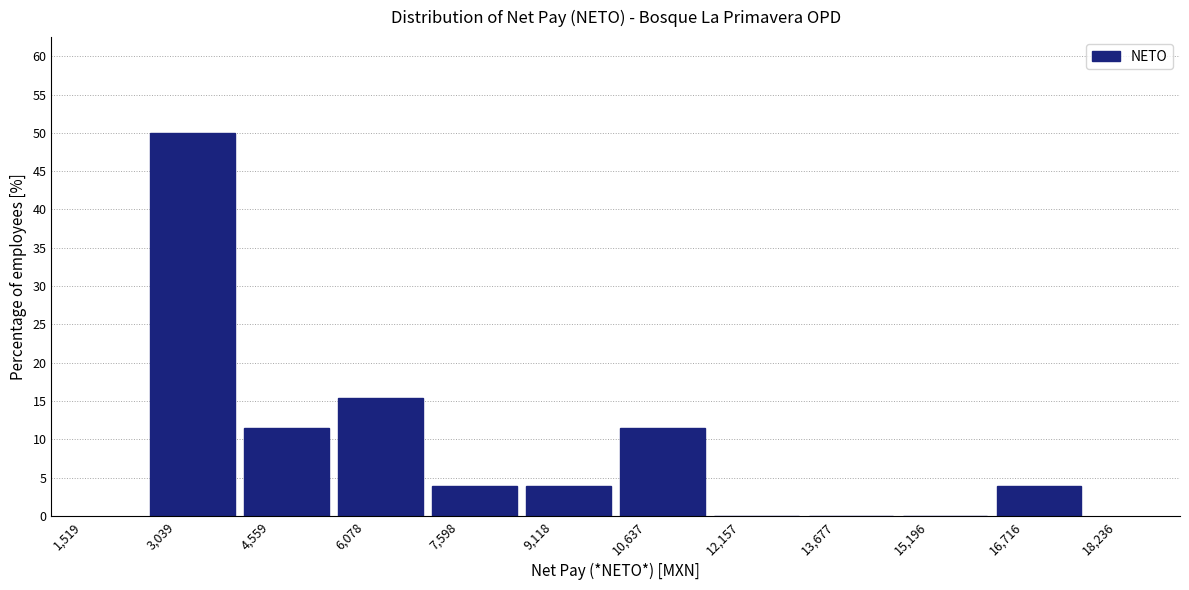

Reading left to right, list every bar in this chart as the range it spans on the x-axis followed by its height. Neither the bar edges nor the heights are printed on the chart, so give them approximately, as read against the axes.

2600 to 4000: 50.0
4000 to 5600: 11.5
5600 to 7000: 15.5
7000 to 8600: 4.0
8600 to 10200: 4.0
10200 to 11600: 11.5
11600 to 13200: 0
13200 to 14600: 0
14600 to 16200: 0
16200 to 17800: 4.0